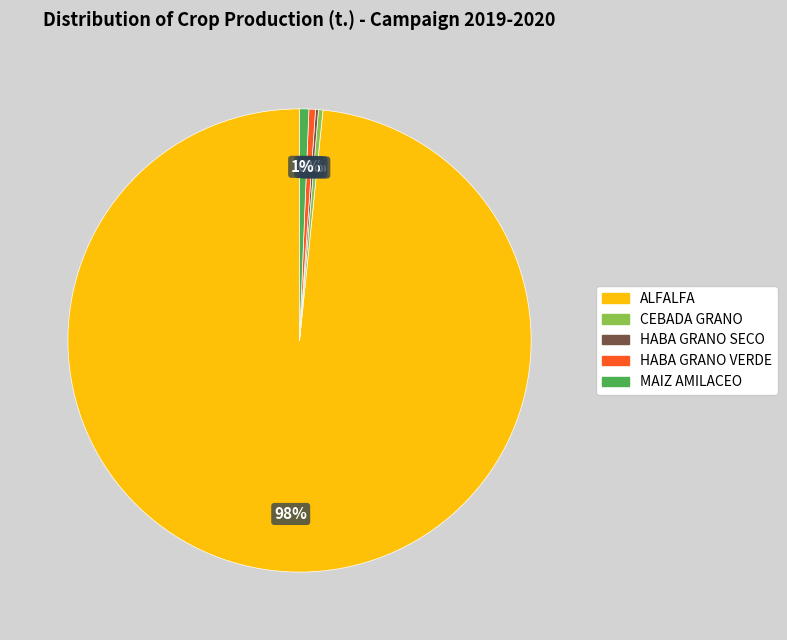

To the nearest percent, what is the average slice percentage?

20%